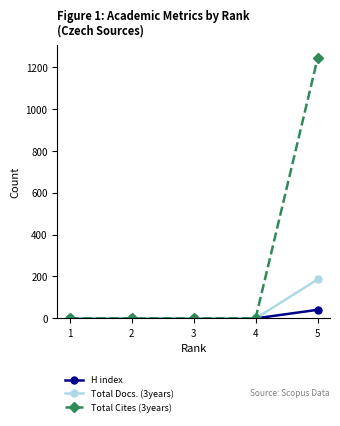

How many lines are shown in the chart?

3